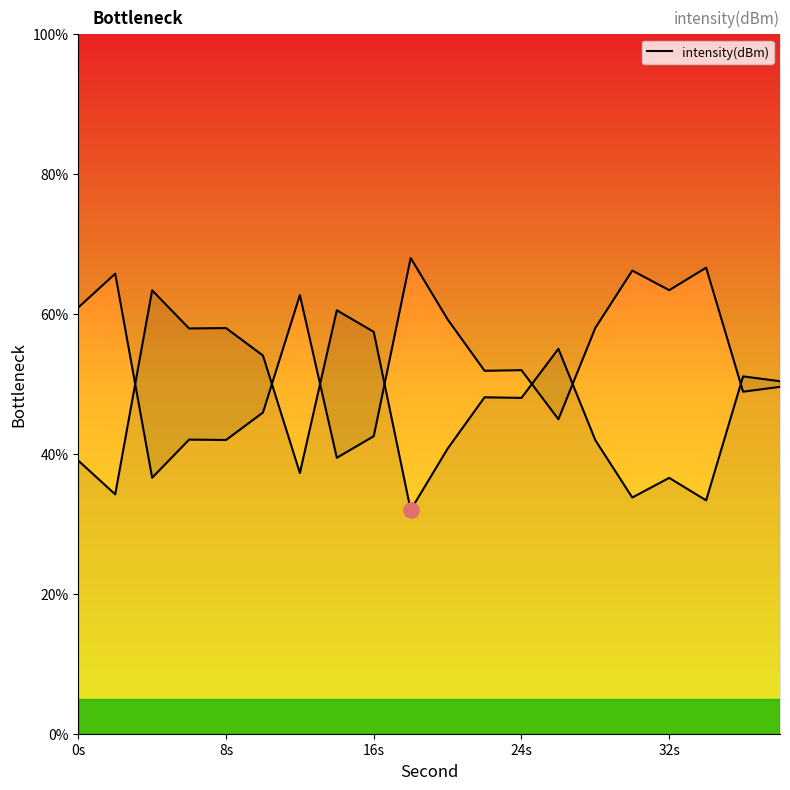

What is the ratio of the value at 38 to the value at 10?

0.9